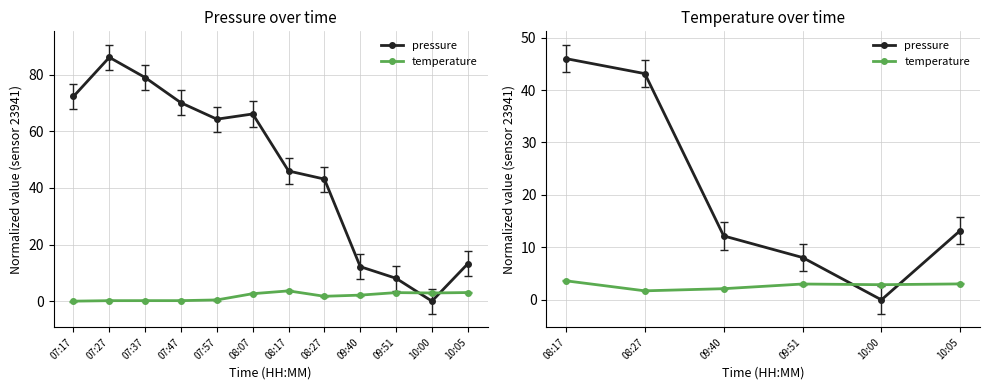

Reading left to right, what are all the values shown in this chart?

pressure: 46.0	43.1	12.2	8.1	0.0	13.2
temperature: 3.6	1.7	2.1	3.0	2.9	3.0